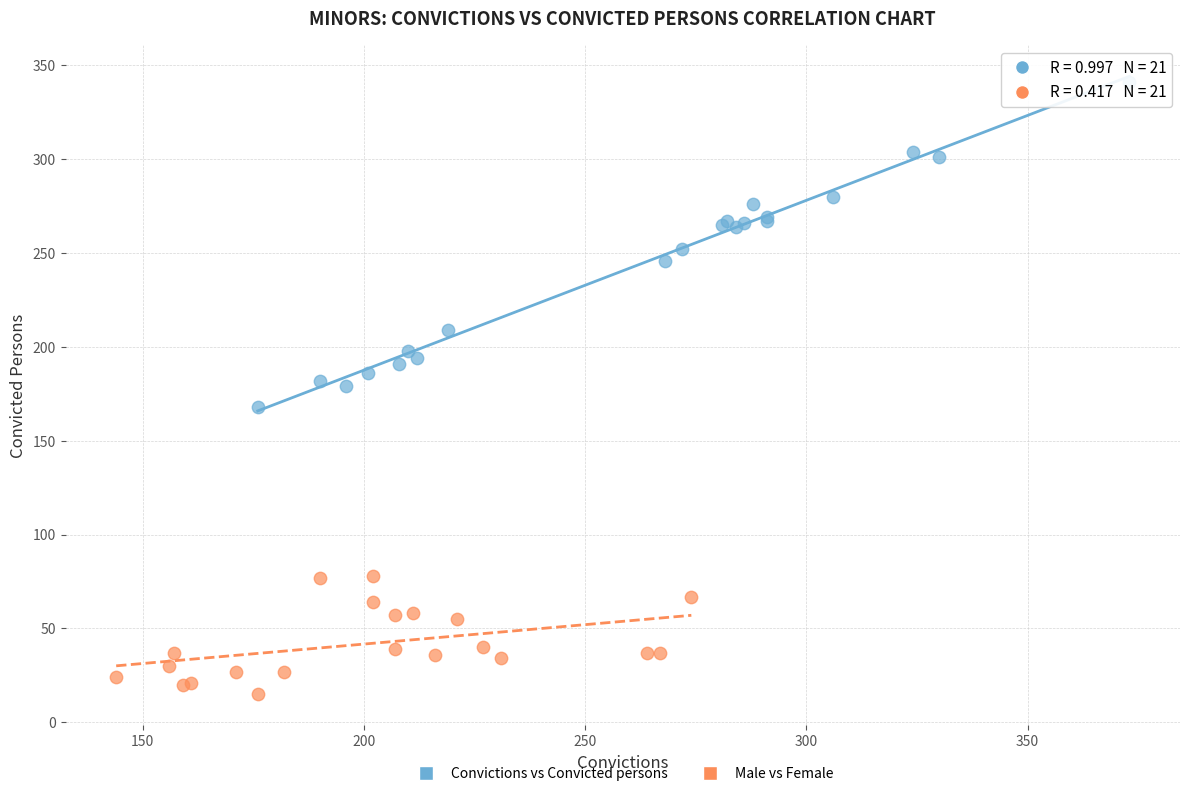

Which series contains the highest Y value?

Convictions vs Convicted persons